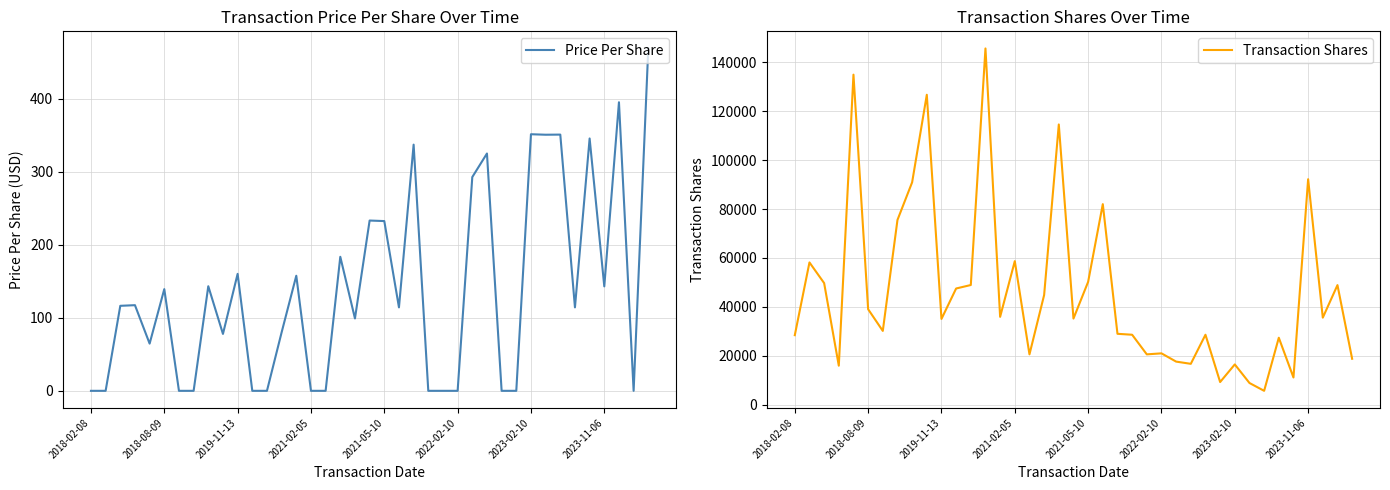

How many data points in Transaction Shares are less than 35170?

19